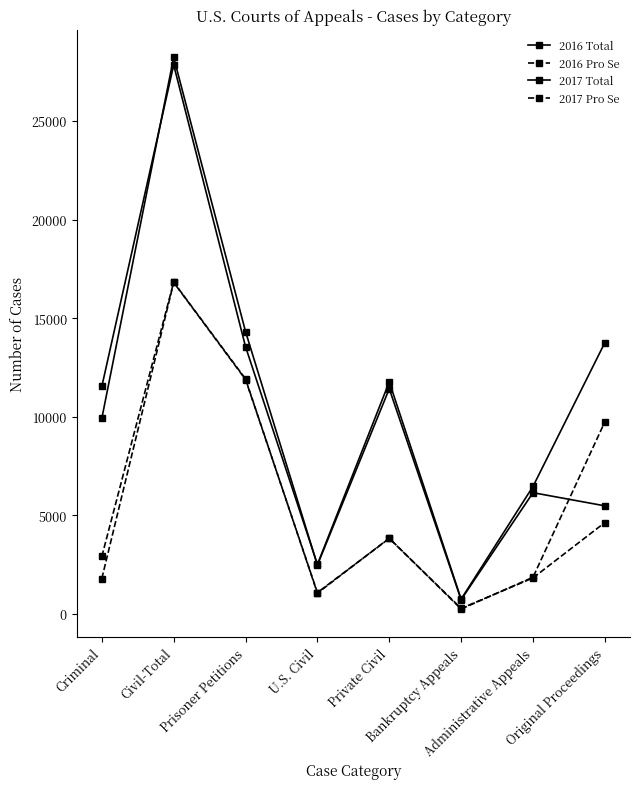

How many lines are shown in the chart?

4